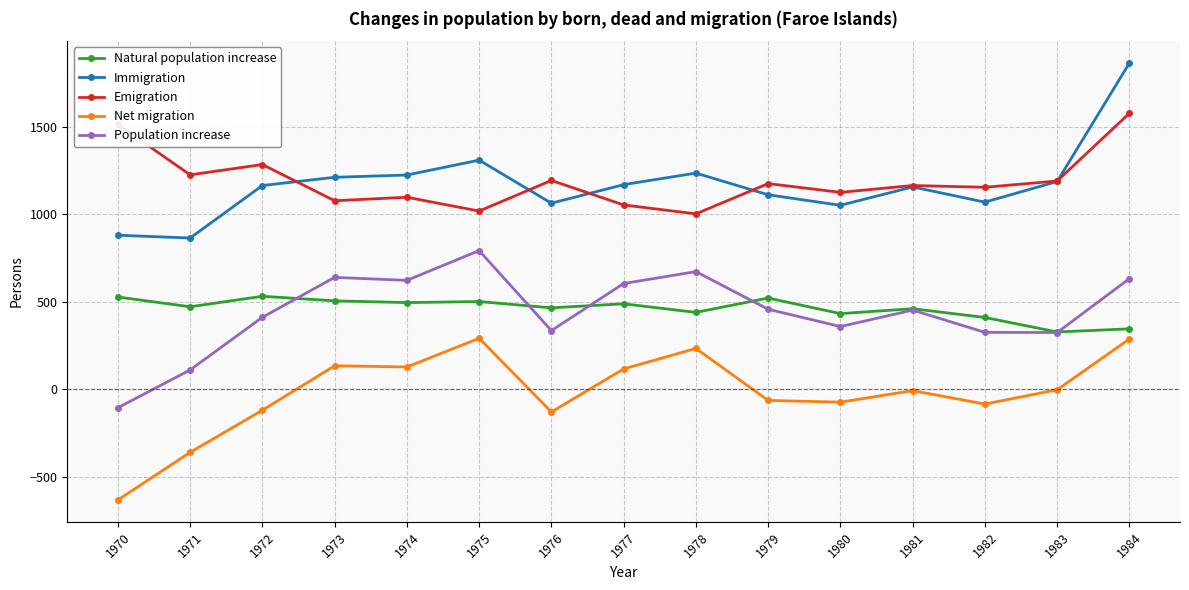

Rank the series by their maximum value, from highest to lowest.

Immigration, Emigration, Population increase, Natural population increase, Net migration